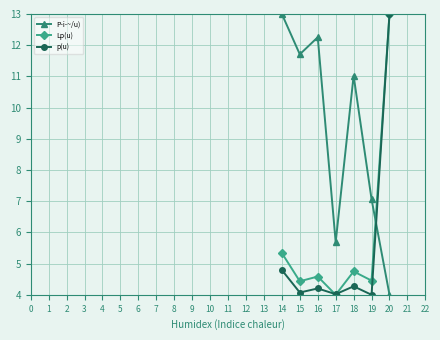

Between 17 and 20, which series saw the biggest shift?

Lp(u)